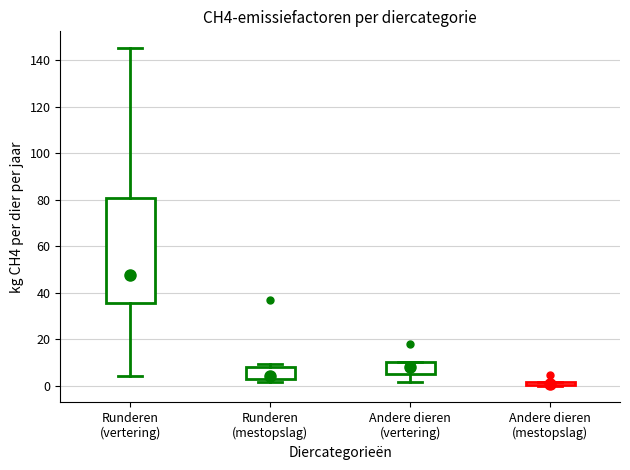

Where does the median line of the box for Runderen (mestopslag) sit on the y-axis? The values are not printed on the chart, so give them approximately, as read against the axis.

4